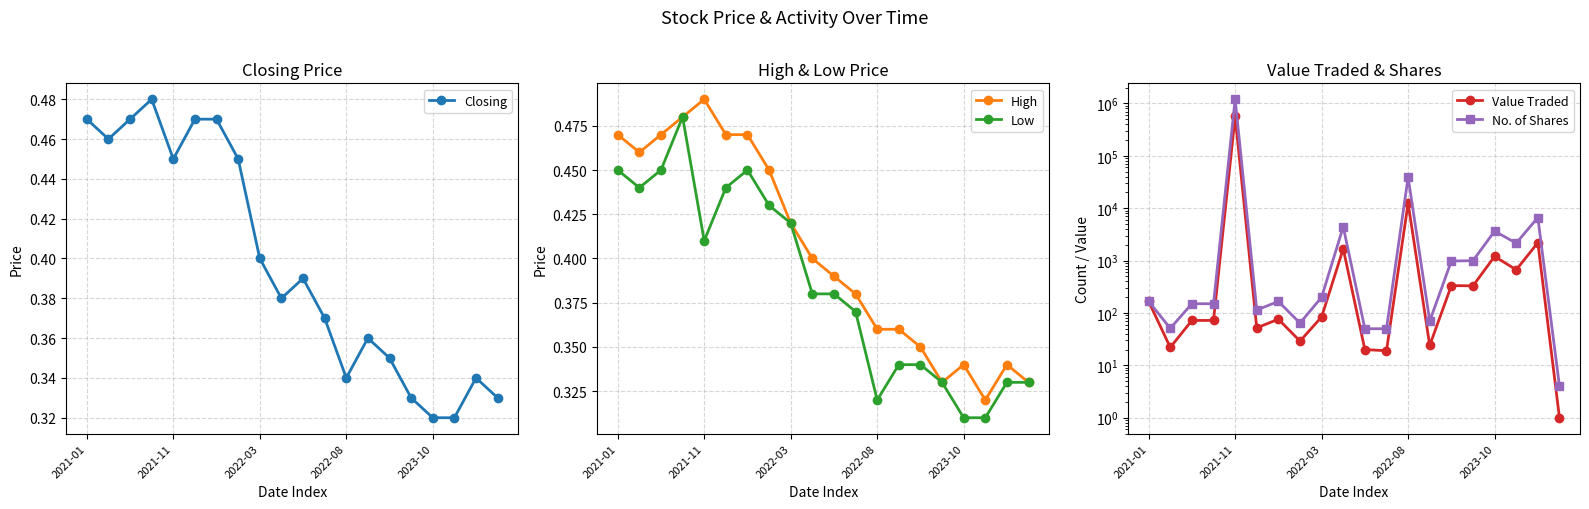

True or false: High has more than 2 interior local peaks.

True